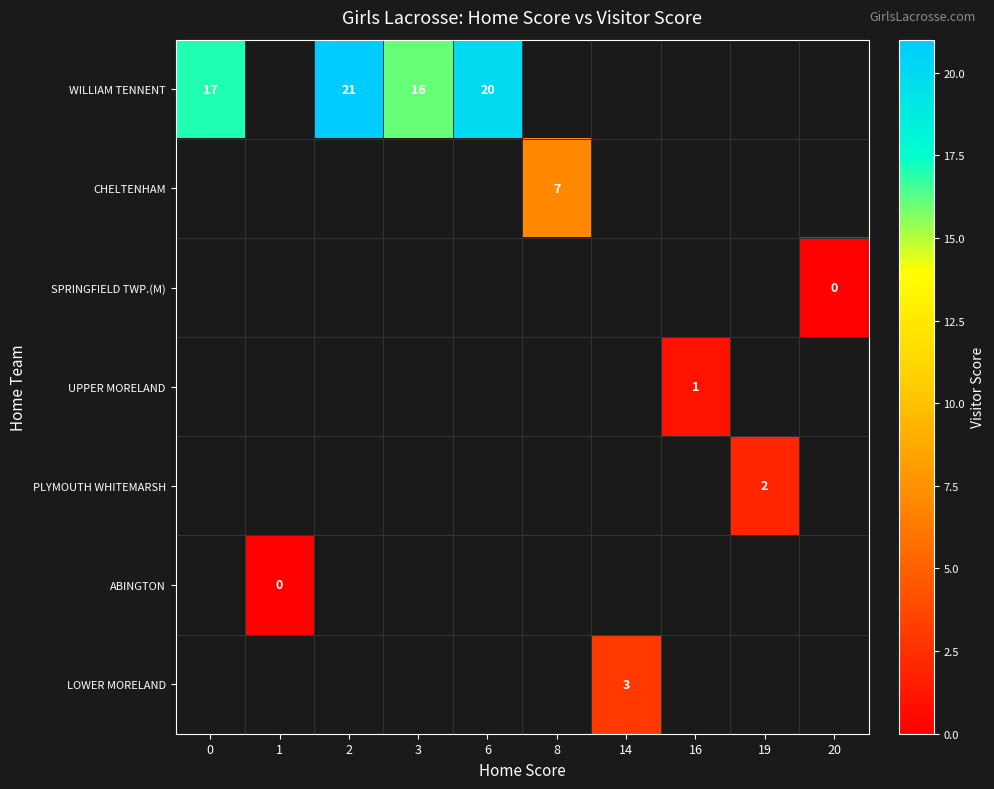

How many distinct data groups are displayed?

7